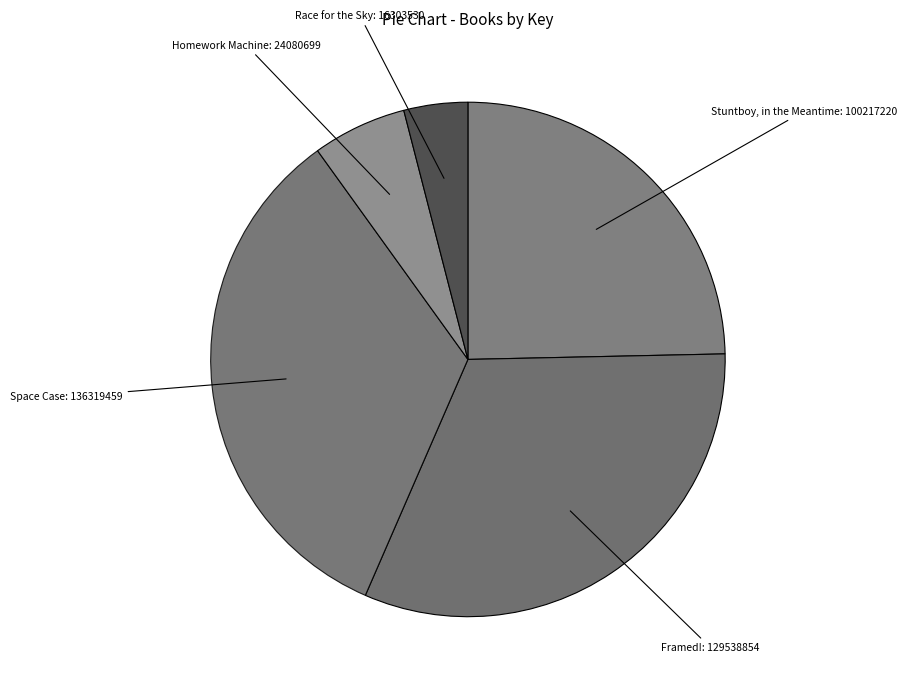

Count the number of slices in the pie.

5